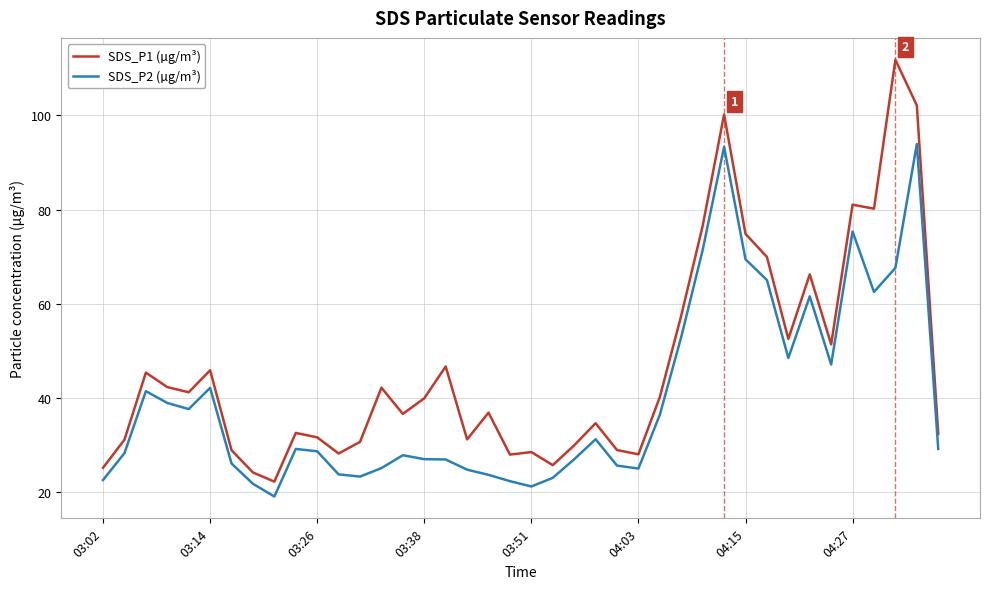

Which series has the largest range (max minus min)?

SDS_P1 (µg/m³)